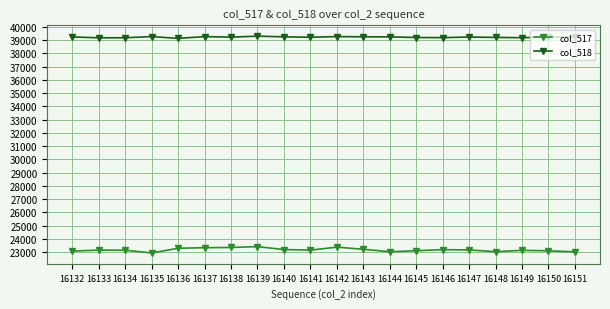

The value of col_517 at 16151 is 23013. True or false?

True